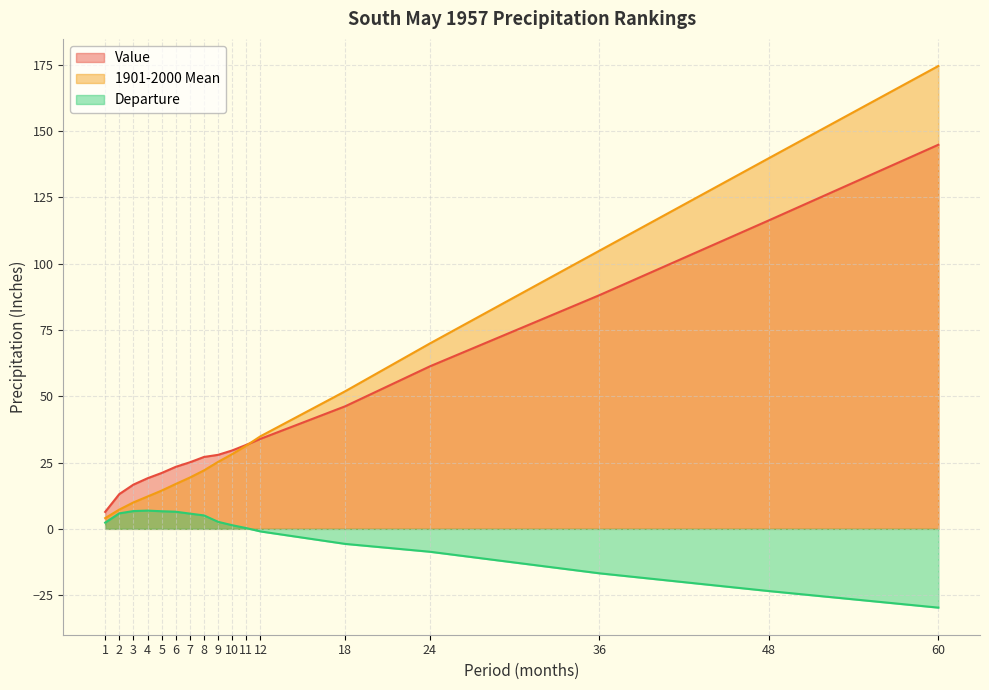

The Value series shows 7.1 at 2. True or false?

False